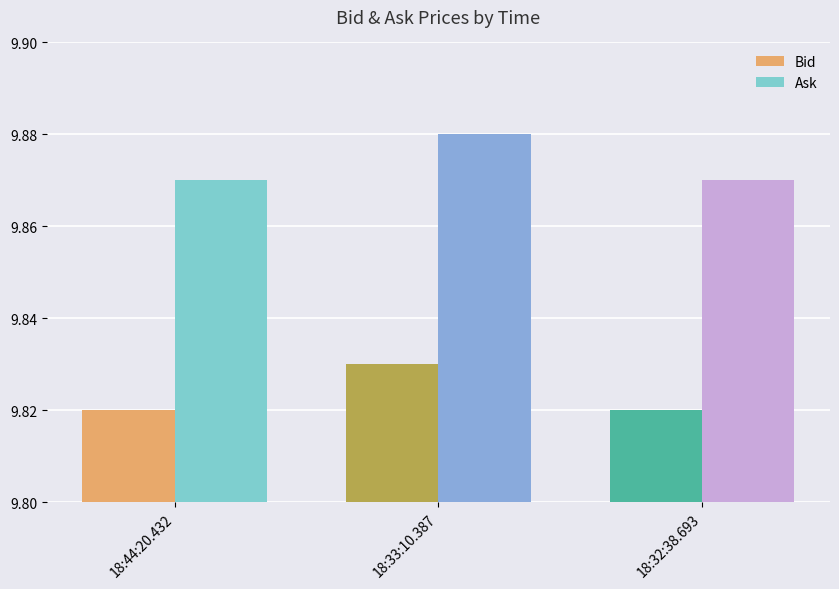

What are all the series names shown in the legend?

Bid, Ask